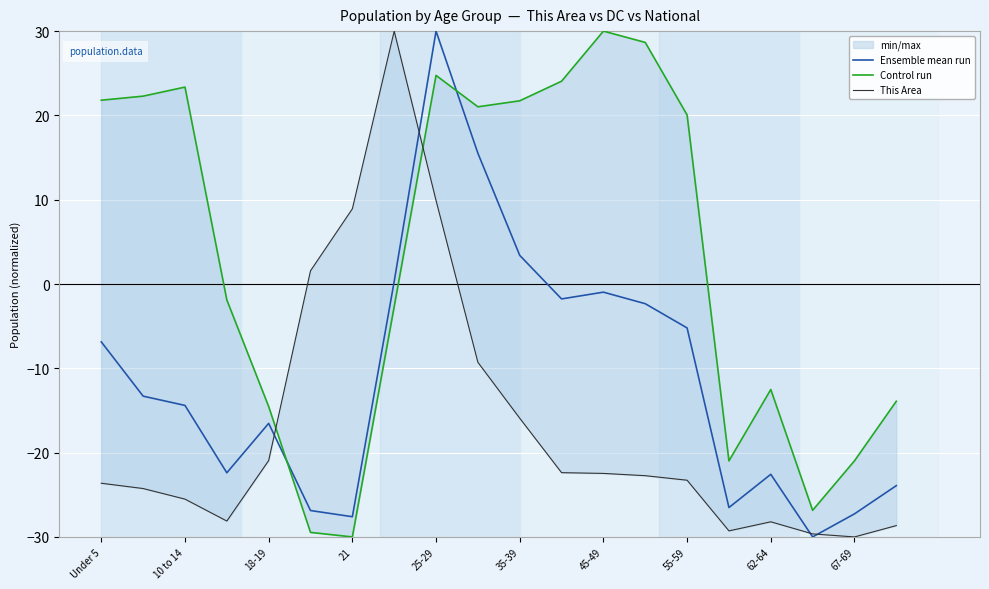

True or false: Ensemble mean run and This Area intersect in this chart.

True